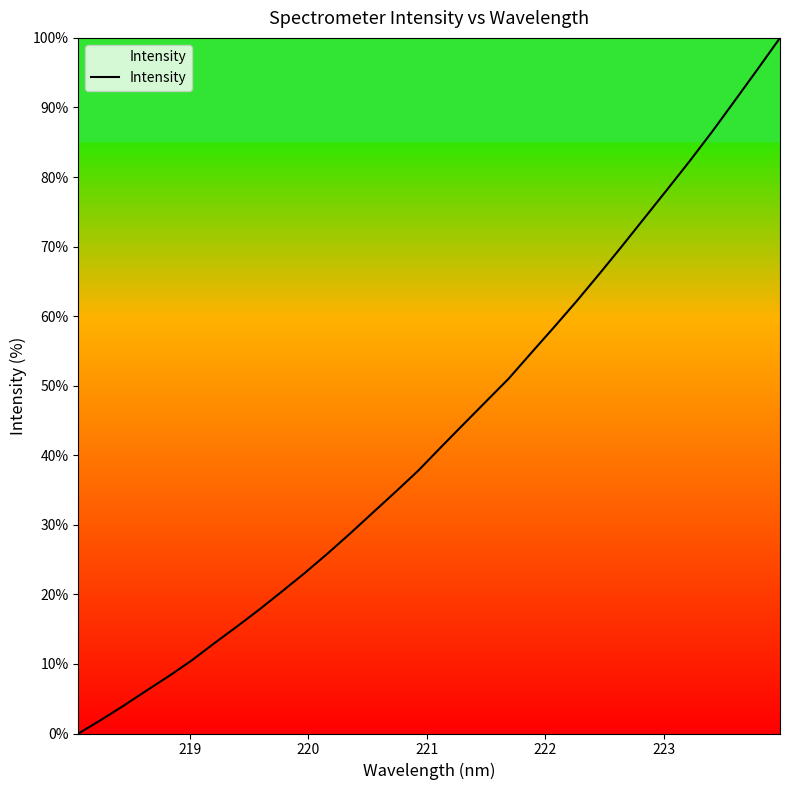

What is the difference between the maximum and minimum values?

100.0